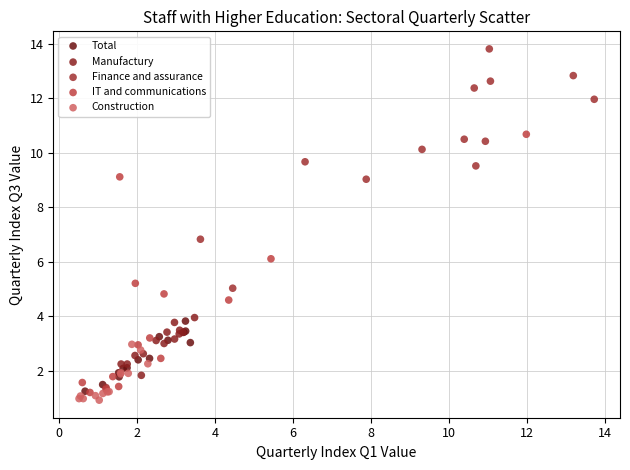

Which series contains the highest Y value?

Finance and assurance